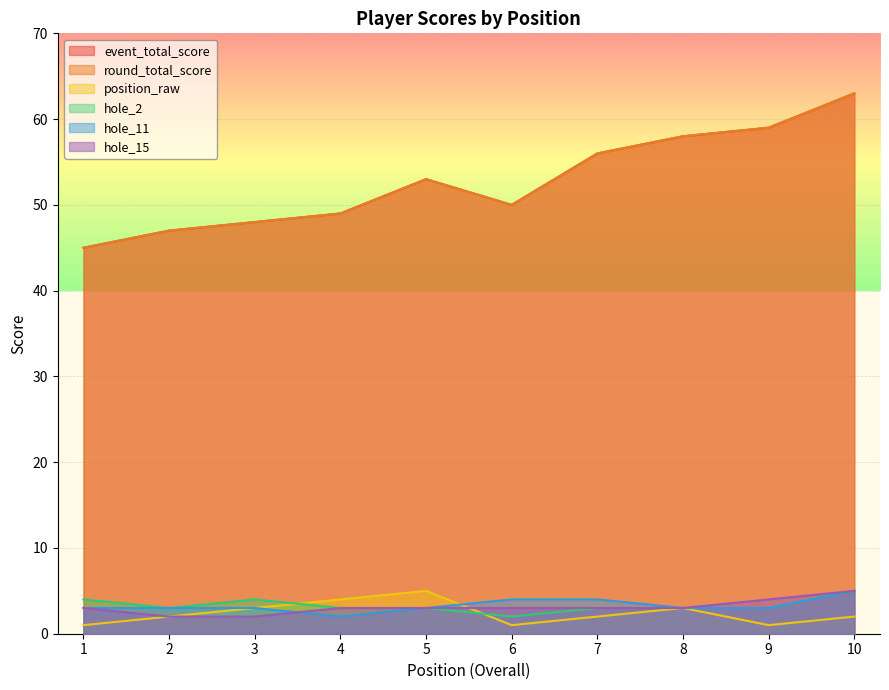

The position_raw series shows 3 at 8. True or false?

True